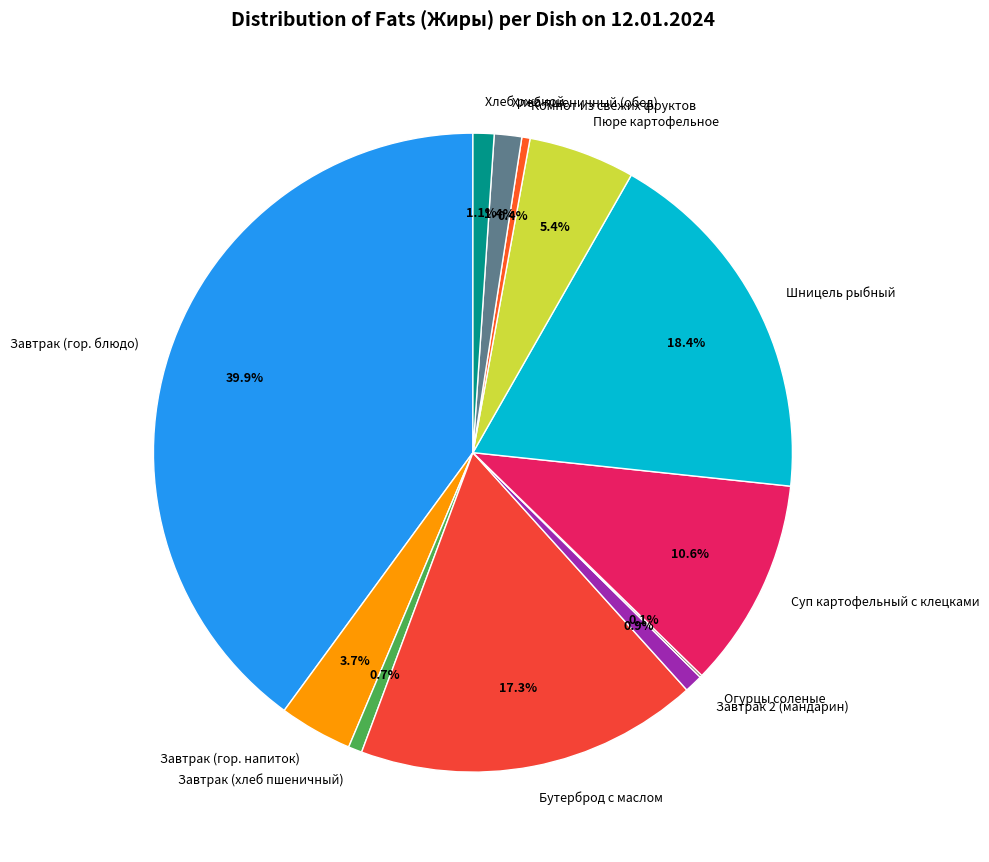

Which slice is the largest?

Завтрак (гор. блюдо)